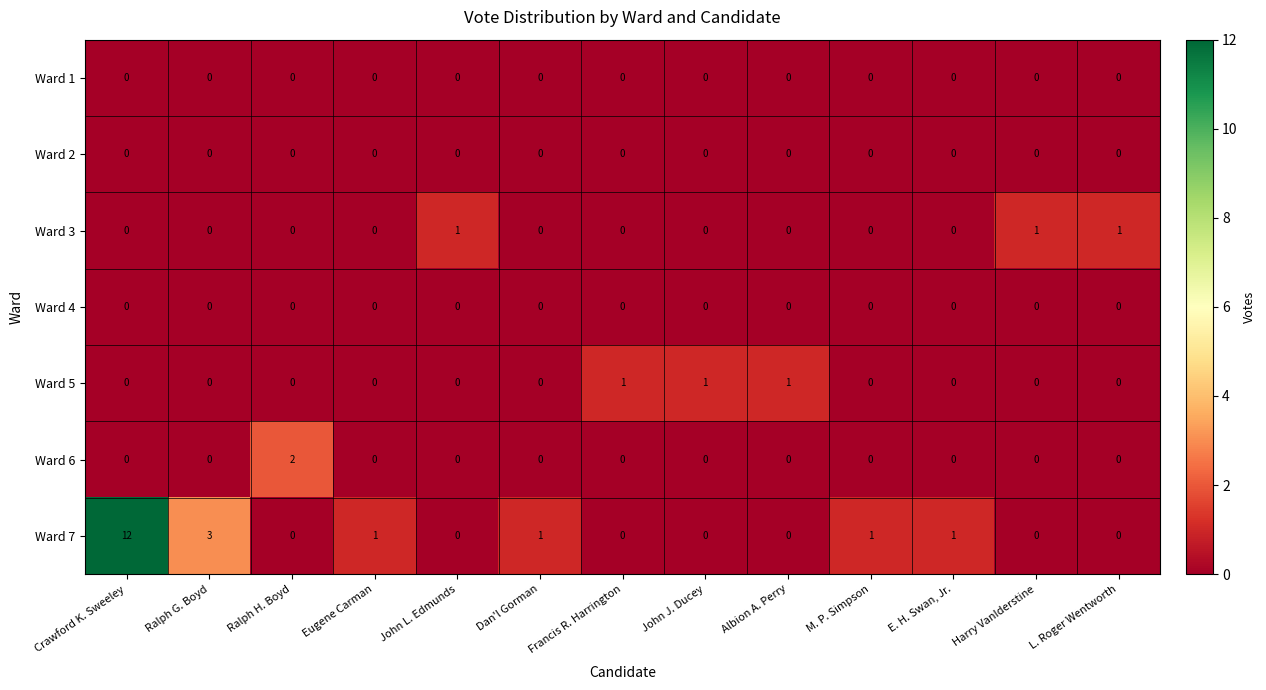

The Ward 6 series shows -1 at L. Roger Wentworth. True or false?

False